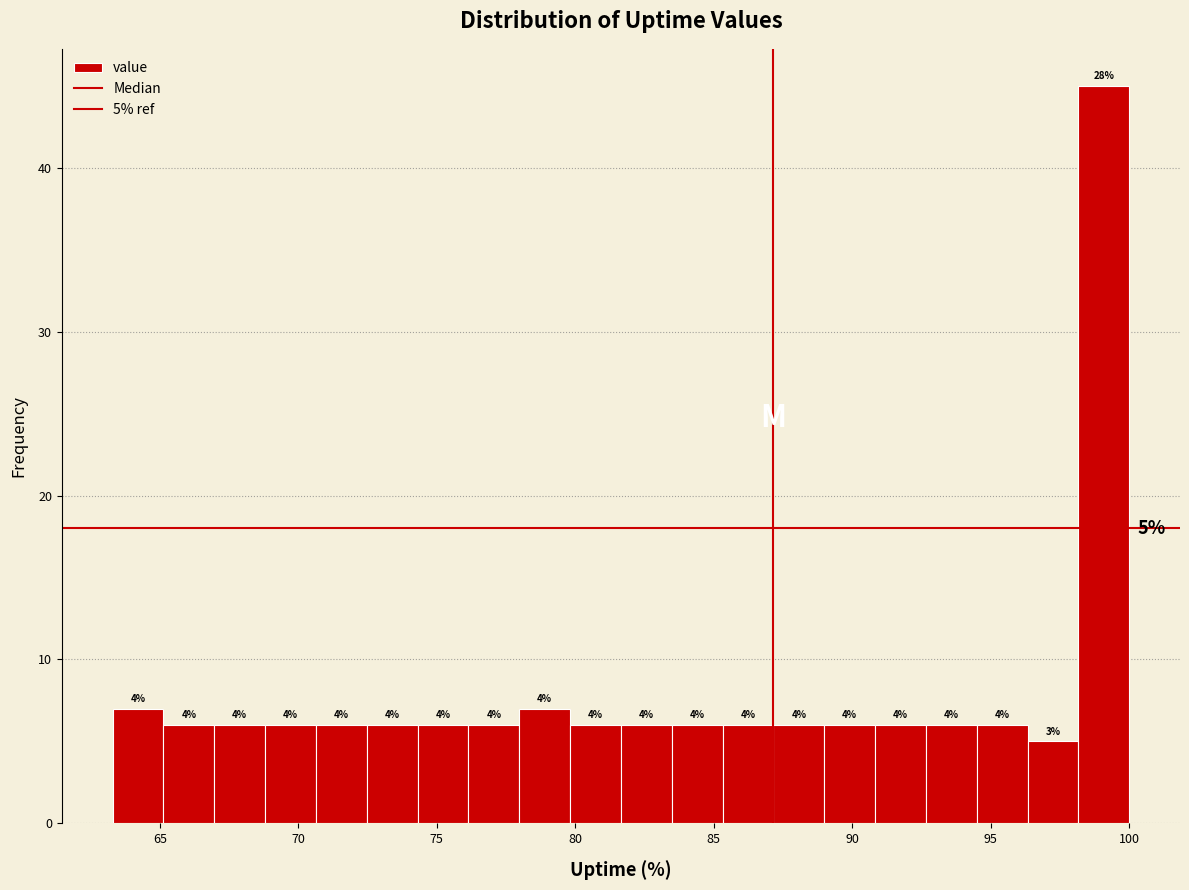

Read against the x-axis, roughly where is the centre of the tallest bar?

99.0